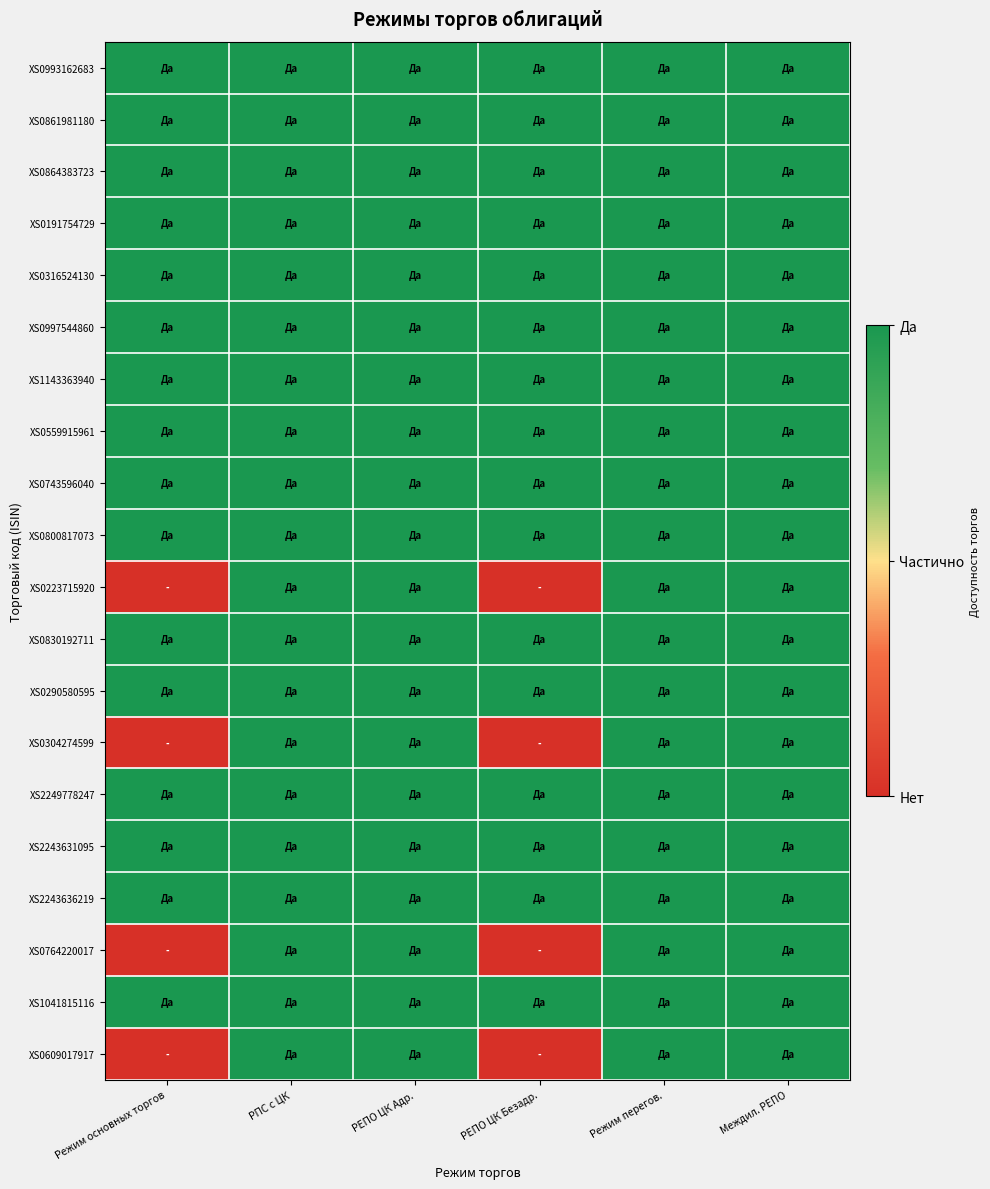

Reading left to right, transcribe all the data shown in this chart.

XS0993162683: Режим основных торгов=1	РПС с ЦК=1	РЕПО ЦК Адр.=1	РЕПО ЦК Безадр.=1	Режим перегов.=1	Междил. РЕПО=1
XS0861981180: Режим основных торгов=1	РПС с ЦК=1	РЕПО ЦК Адр.=1	РЕПО ЦК Безадр.=1	Режим перегов.=1	Междил. РЕПО=1
XS0864383723: Режим основных торгов=1	РПС с ЦК=1	РЕПО ЦК Адр.=1	РЕПО ЦК Безадр.=1	Режим перегов.=1	Междил. РЕПО=1
XS0191754729: Режим основных торгов=1	РПС с ЦК=1	РЕПО ЦК Адр.=1	РЕПО ЦК Безадр.=1	Режим перегов.=1	Междил. РЕПО=1
XS0316524130: Режим основных торгов=1	РПС с ЦК=1	РЕПО ЦК Адр.=1	РЕПО ЦК Безадр.=1	Режим перегов.=1	Междил. РЕПО=1
XS0997544860: Режим основных торгов=1	РПС с ЦК=1	РЕПО ЦК Адр.=1	РЕПО ЦК Безадр.=1	Режим перегов.=1	Междил. РЕПО=1
XS1143363940: Режим основных торгов=1	РПС с ЦК=1	РЕПО ЦК Адр.=1	РЕПО ЦК Безадр.=1	Режим перегов.=1	Междил. РЕПО=1
XS0559915961: Режим основных торгов=1	РПС с ЦК=1	РЕПО ЦК Адр.=1	РЕПО ЦК Безадр.=1	Режим перегов.=1	Междил. РЕПО=1
XS0743596040: Режим основных торгов=1	РПС с ЦК=1	РЕПО ЦК Адр.=1	РЕПО ЦК Безадр.=1	Режим перегов.=1	Междил. РЕПО=1
XS0800817073: Режим основных торгов=1	РПС с ЦК=1	РЕПО ЦК Адр.=1	РЕПО ЦК Безадр.=1	Режим перегов.=1	Междил. РЕПО=1
XS0223715920: Режим основных торгов=0	РПС с ЦК=1	РЕПО ЦК Адр.=1	РЕПО ЦК Безадр.=0	Режим перегов.=1	Междил. РЕПО=1
XS0830192711: Режим основных торгов=1	РПС с ЦК=1	РЕПО ЦК Адр.=1	РЕПО ЦК Безадр.=1	Режим перегов.=1	Междил. РЕПО=1
XS0290580595: Режим основных торгов=1	РПС с ЦК=1	РЕПО ЦК Адр.=1	РЕПО ЦК Безадр.=1	Режим перегов.=1	Междил. РЕПО=1
XS0304274599: Режим основных торгов=0	РПС с ЦК=1	РЕПО ЦК Адр.=1	РЕПО ЦК Безадр.=0	Режим перегов.=1	Междил. РЕПО=1
XS2249778247: Режим основных торгов=1	РПС с ЦК=1	РЕПО ЦК Адр.=1	РЕПО ЦК Безадр.=1	Режим перегов.=1	Междил. РЕПО=1
XS2243631095: Режим основных торгов=1	РПС с ЦК=1	РЕПО ЦК Адр.=1	РЕПО ЦК Безадр.=1	Режим перегов.=1	Междил. РЕПО=1
XS2243636219: Режим основных торгов=1	РПС с ЦК=1	РЕПО ЦК Адр.=1	РЕПО ЦК Безадр.=1	Режим перегов.=1	Междил. РЕПО=1
XS0764220017: Режим основных торгов=0	РПС с ЦК=1	РЕПО ЦК Адр.=1	РЕПО ЦК Безадр.=0	Режим перегов.=1	Междил. РЕПО=1
XS1041815116: Режим основных торгов=1	РПС с ЦК=1	РЕПО ЦК Адр.=1	РЕПО ЦК Безадр.=1	Режим перегов.=1	Междил. РЕПО=1
XS0609017917: Режим основных торгов=0	РПС с ЦК=1	РЕПО ЦК Адр.=1	РЕПО ЦК Безадр.=0	Режим перегов.=1	Междил. РЕПО=1